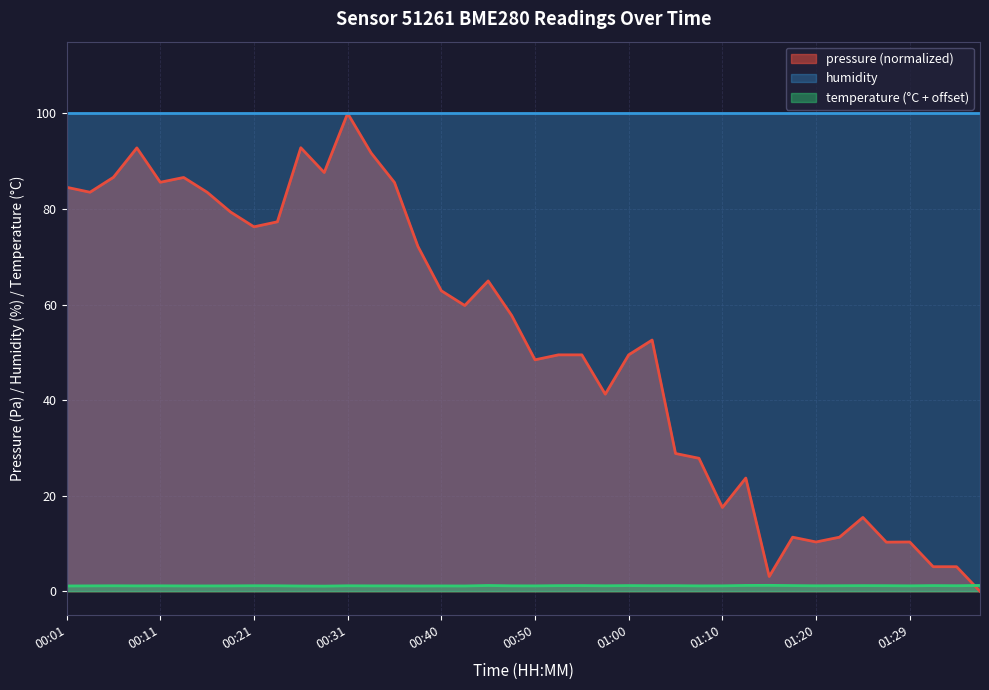

Does the chart display data point markers on the line(s)?

No